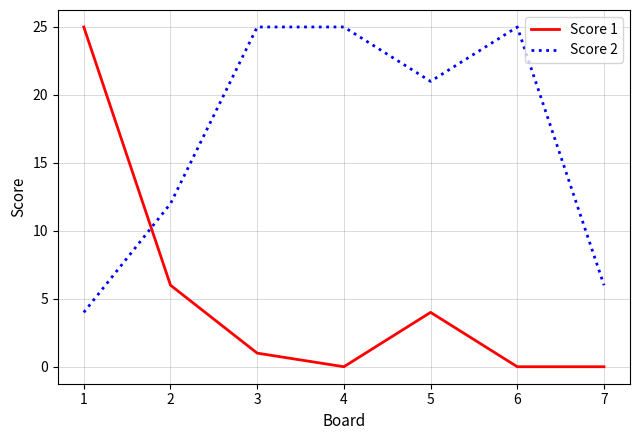

Rank the series at 1 from highest to lowest value.

Score 1, Score 2